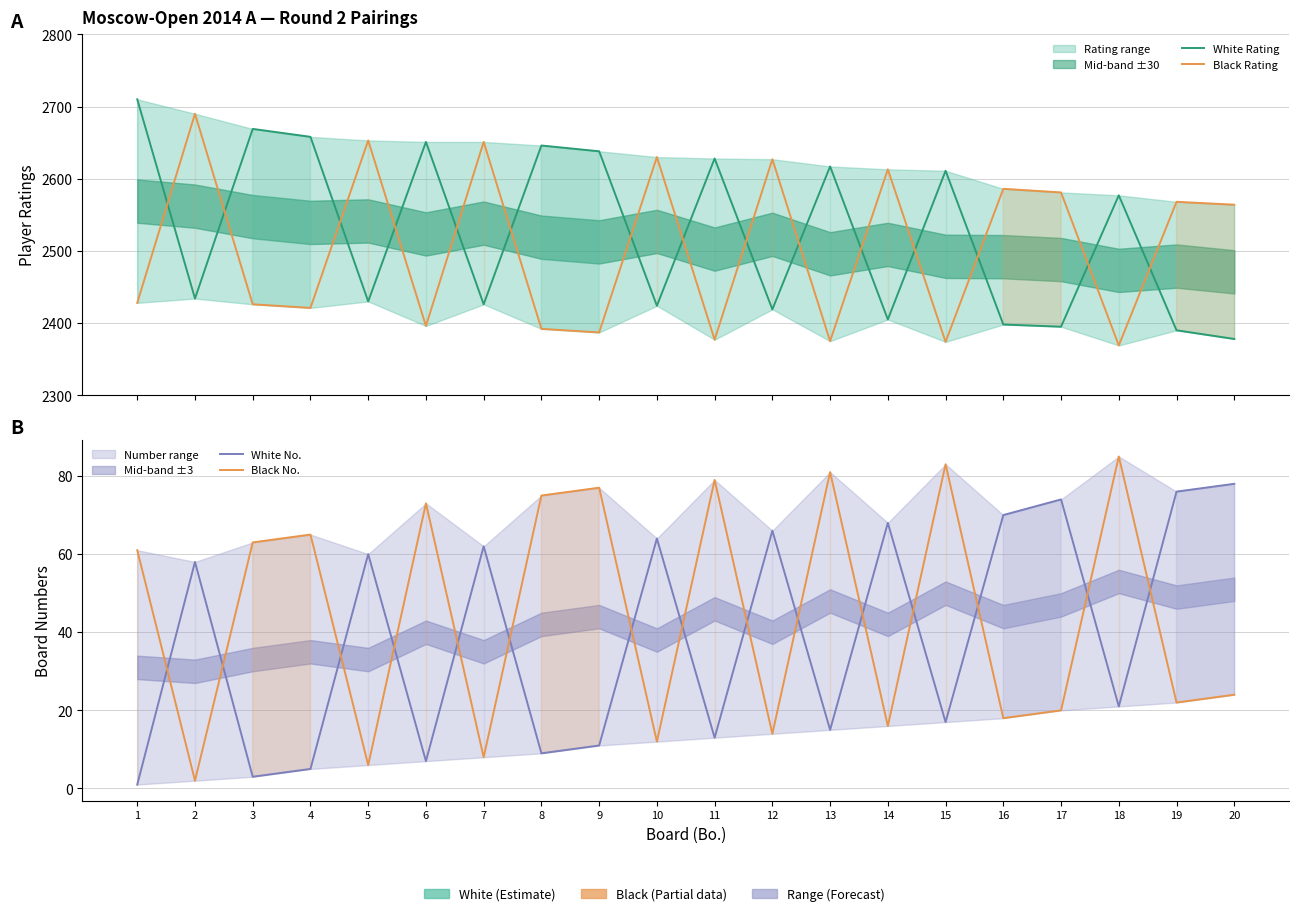

What is the highest value of the Black Rating series?

2690